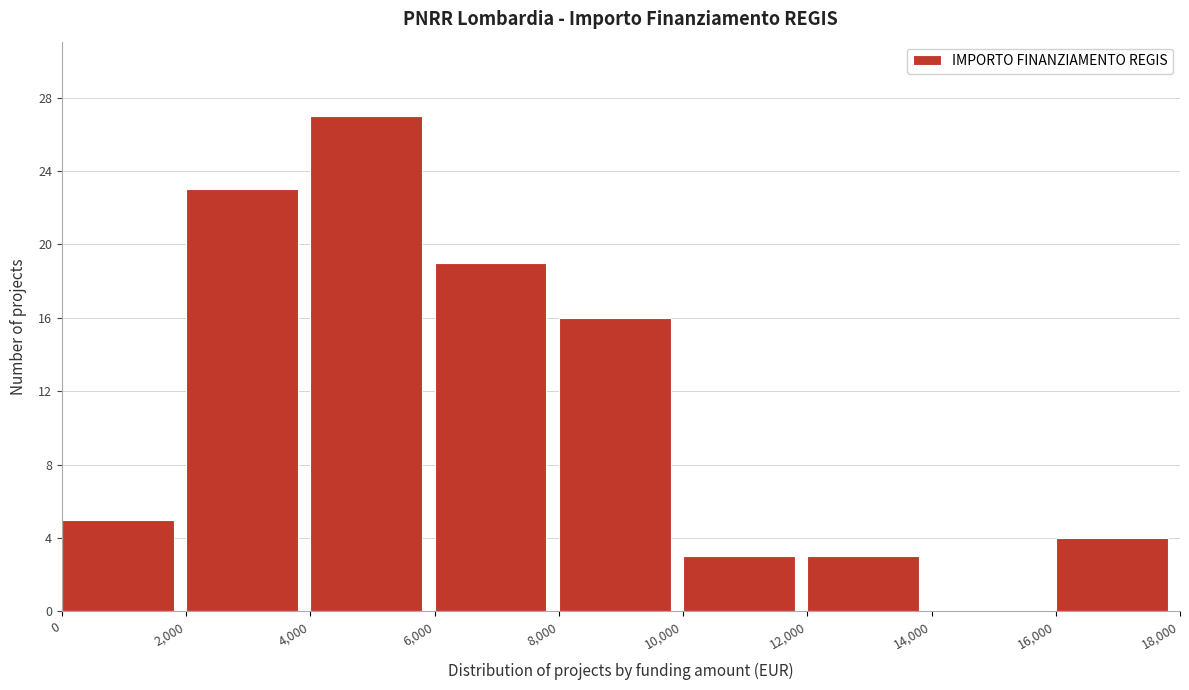

Reading left to right, list every bar in this chart as the range it spans on the x-axis followed by its height. The values are not printed on the chart, so give them approximately, as read against the axis.

0 to 2,000: 5
2,000 to 4,000: 23
4,000 to 6,000: 27
6,000 to 8,000: 19
8,000 to 10,000: 16
10,000 to 12,000: 3
12,000 to 14,000: 3
14,000 to 16,000: 0
16,000 to 18,000: 4